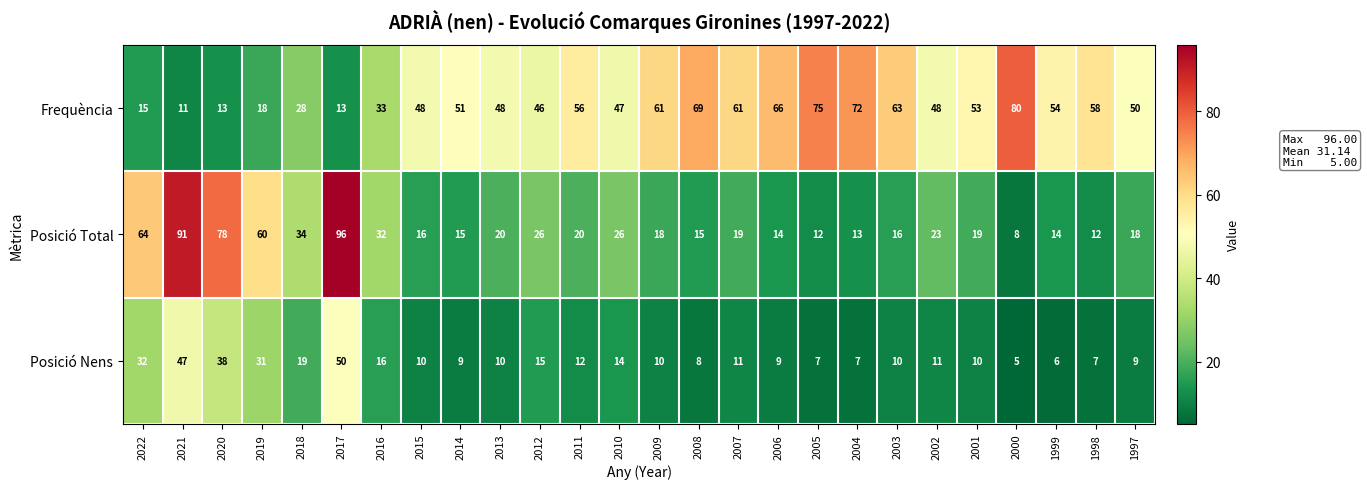

At which category does the chart reach its minimum across all series?

2000